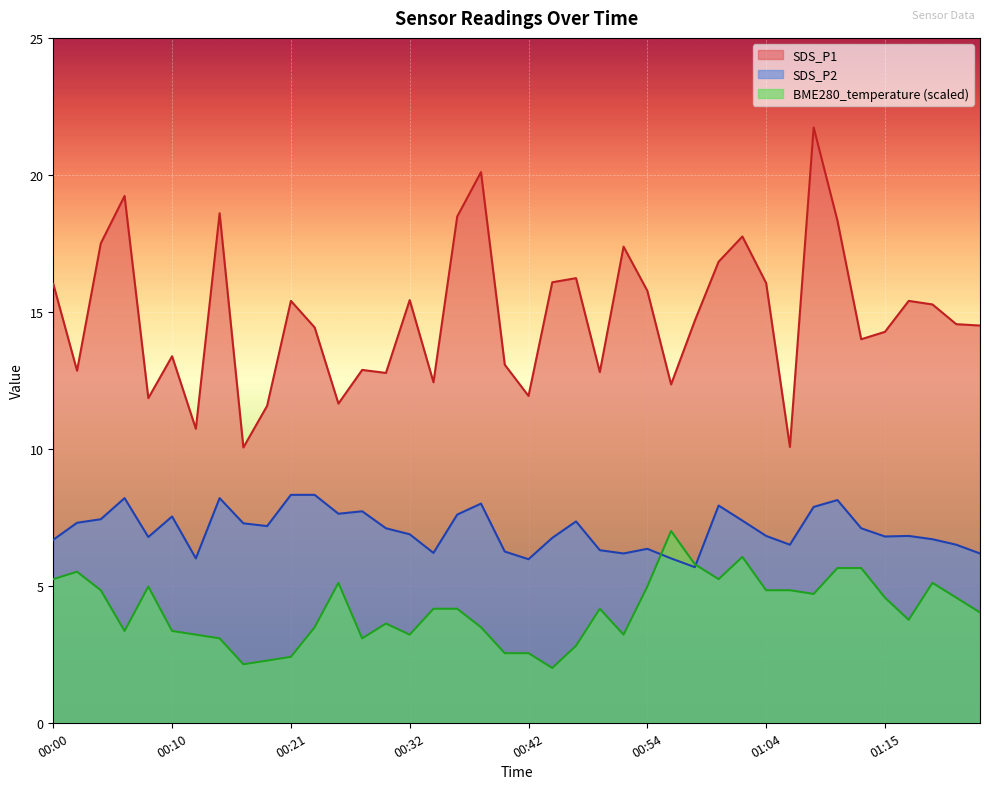

Reading left to right, list all the values displayed in this chart.

SDS_P1: 16.0	12.8	17.5	19.2	11.8	13.4	10.7	18.6	10.1	11.6	15.4	14.4	11.7	12.9	12.8	15.4	12.4	18.5	20.1	13.1	11.9	16.1	16.2	12.8	17.4	15.8	12.3	14.7	16.8	17.8	16.1	10.1	21.7	18.3	14.0	14.3	15.4	15.3	14.6	14.5
SDS_P2: 6.7	7.3	7.4	8.2	6.8	7.5	6.0	8.2	7.3	7.2	8.3	8.3	7.6	7.7	7.1	6.9	6.2	7.6	8.0	6.2	6.0	6.8	7.3	6.3	6.2	6.3	6.0	5.7	7.9	7.4	6.8	6.5	7.9	8.1	7.1	6.8	6.8	6.7	6.5	6.2
BME280_temperature: 5.2	5.5	4.8	3.4	5.0	3.4	3.2	3.1	2.1	2.3	2.4	3.5	5.1	3.1	3.6	3.2	4.2	4.2	3.5	2.5	2.5	2.0	2.8	4.2	3.2	5.0	7.0	5.8	5.2	6.1	4.8	4.8	4.7	5.6	5.6	4.6	3.8	5.1	4.6	4.0